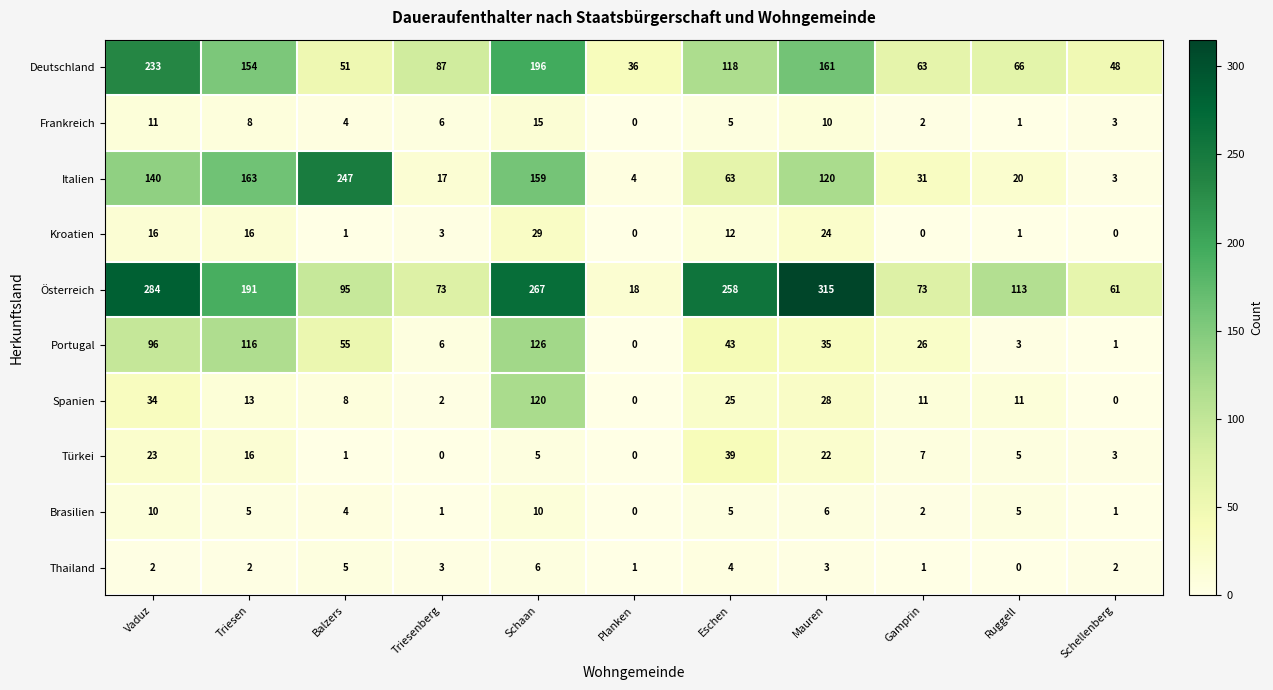

How many categories are shown in the chart?

11